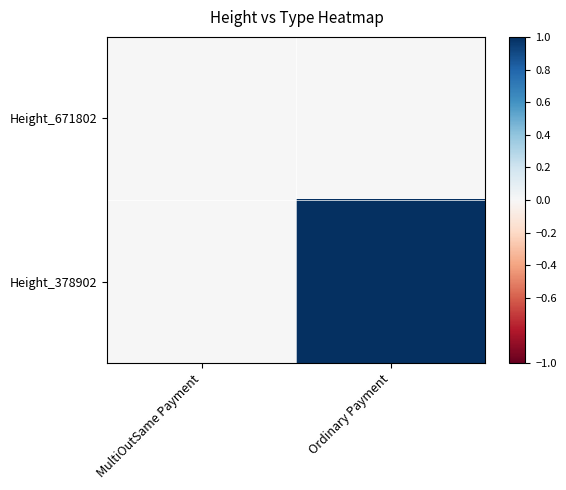

Reading left to right, list all the values displayed in this chart.

Height_671802: MultiOutSame Payment=0.0	Ordinary Payment=0.0
Height_378902: MultiOutSame Payment=0.0	Ordinary Payment=1.0